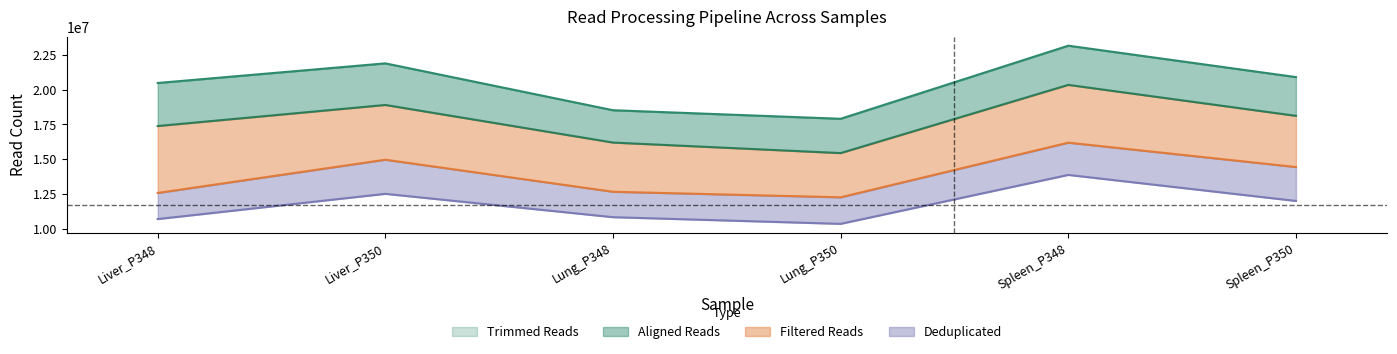

Is it true that Deduplicated equals 22581635 at Spleen_P348?

False